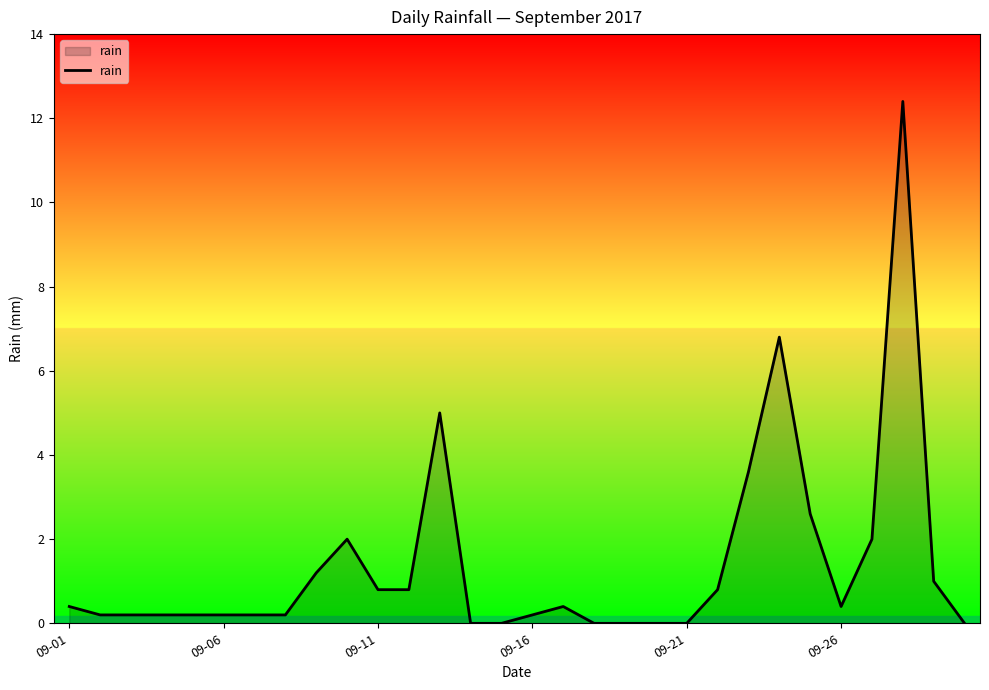

What is the difference between the second highest and second lowest values?

6.8